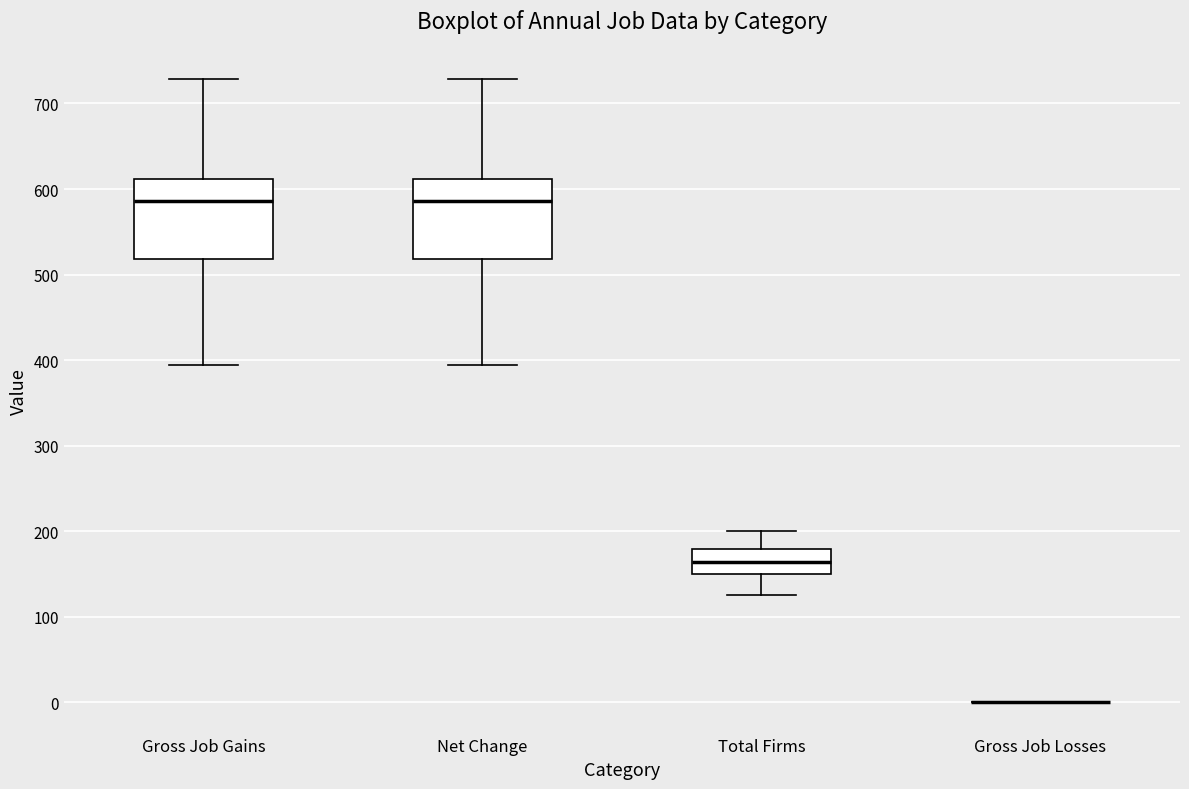

Where does the upper whisker of the box for Total Firms end on the y-axis? The values are not printed on the chart, so give them approximately, as read against the axis.

200